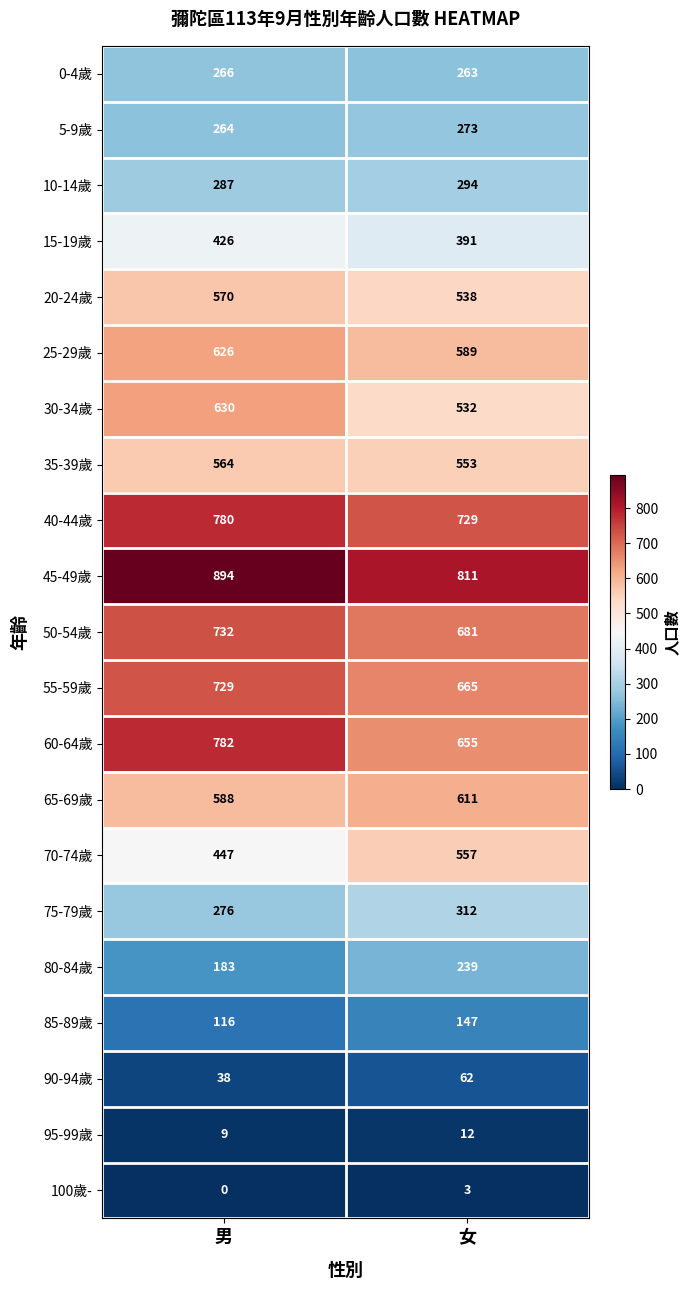

What is the difference between the 65-69歲 values at 女 and 男?

23